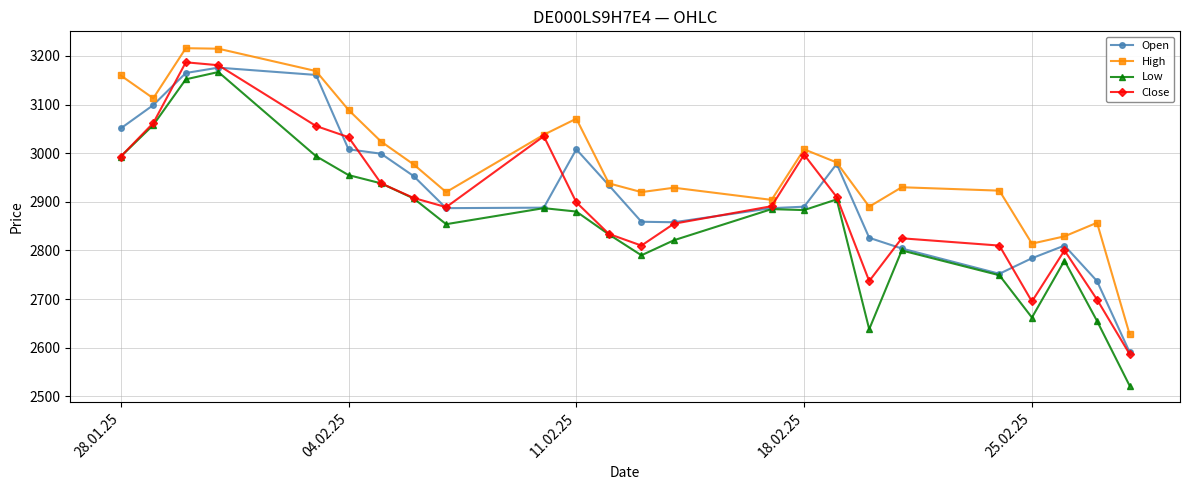

What is the value of the Open point at the 1st from the left?

3051